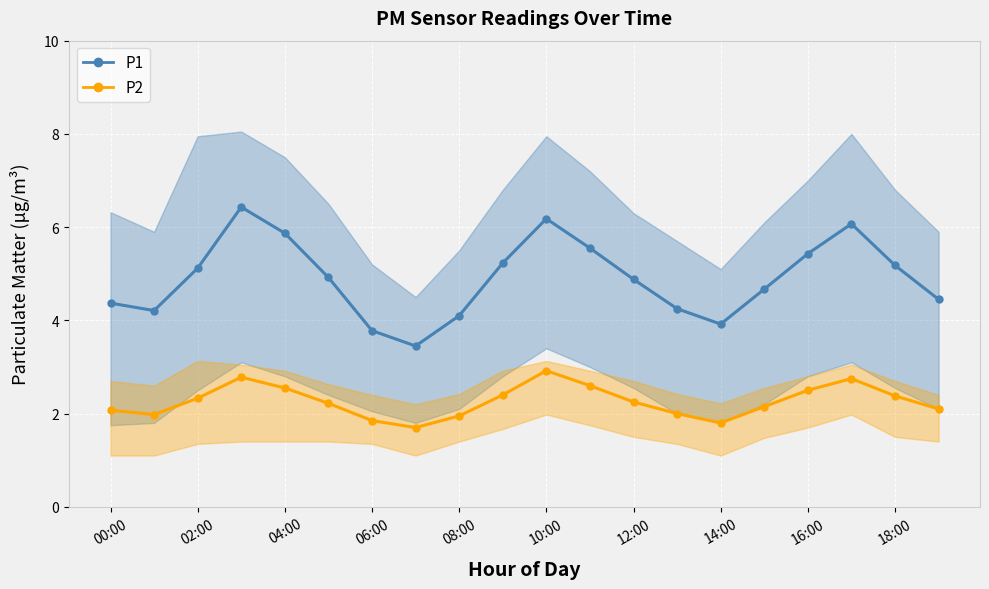

Reading left to right, list all the values displayed in this chart.

P1: 00:00=4.4	01:00=4.2	02:00=5.1	03:00=6.4	04:00=5.9	05:00=4.9	06:00=3.8	07:00=3.5	08:00=4.1	09:00=5.2	10:00=6.2	11:00=5.5	12:00=4.9	13:00=4.2	14:00=3.9	15:00=4.7	16:00=5.4	17:00=6.1	18:00=5.2	19:00=4.5
P2: 00:00=2.1	01:00=2.0	02:00=2.3	03:00=2.8	04:00=2.5	05:00=2.2	06:00=1.9	07:00=1.7	08:00=1.9	09:00=2.4	10:00=2.9	11:00=2.6	12:00=2.2	13:00=2.0	14:00=1.8	15:00=2.1	16:00=2.5	17:00=2.8	18:00=2.4	19:00=2.1